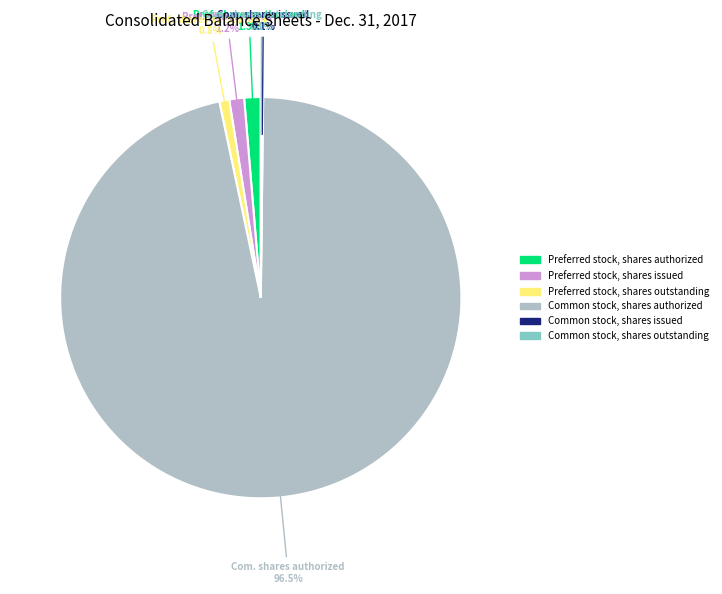

Is it true that Preferred stock, shares issued is 11% of the pie?

False